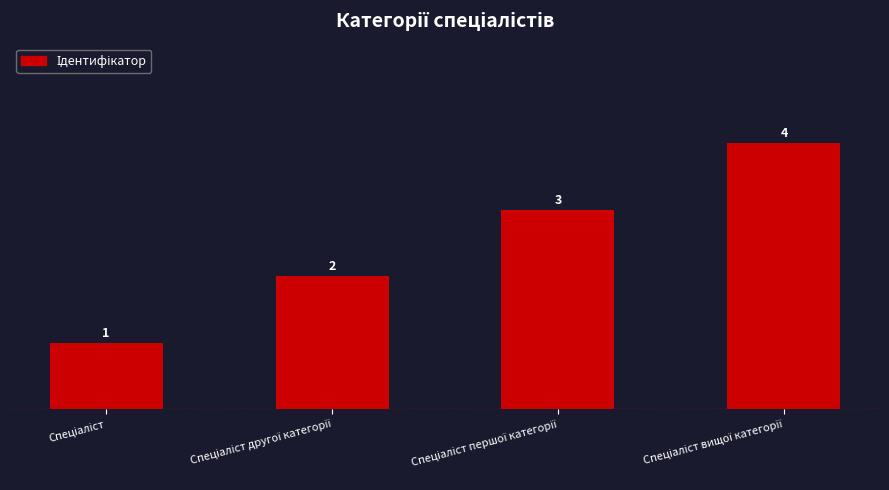

What is the value of the 3rd bar from the left?

3